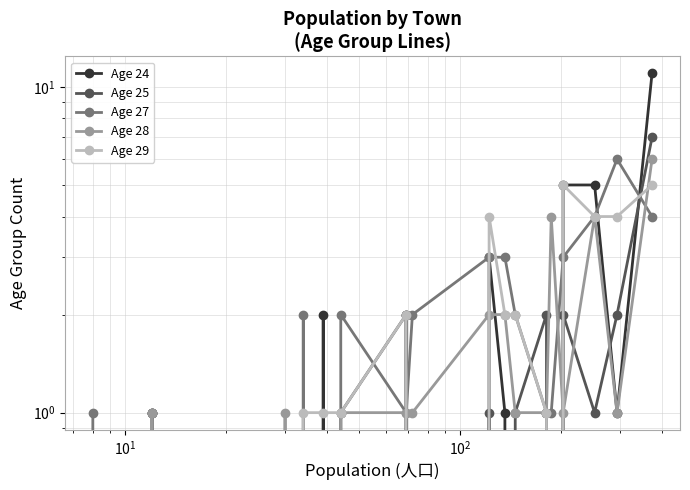

Which series ends up on top after the final intersection of Age 24 and Age 29?

Age 24